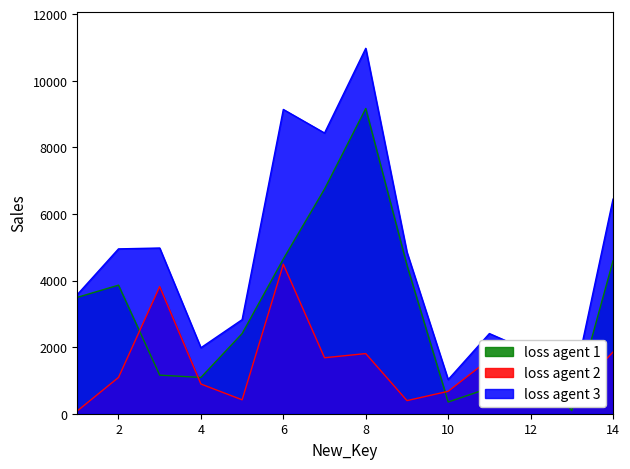

What is the spread (max minus min) of values at 2?

3861.8